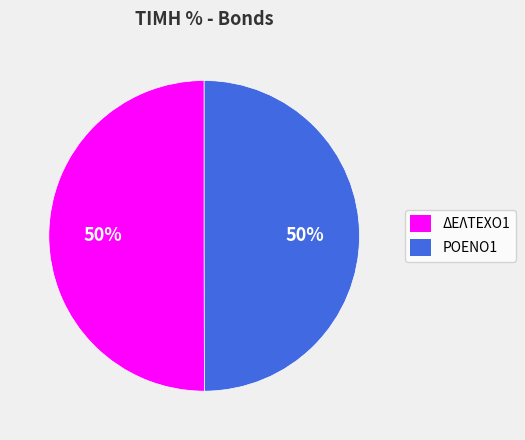

To the nearest percent, what is the average slice percentage?

50%